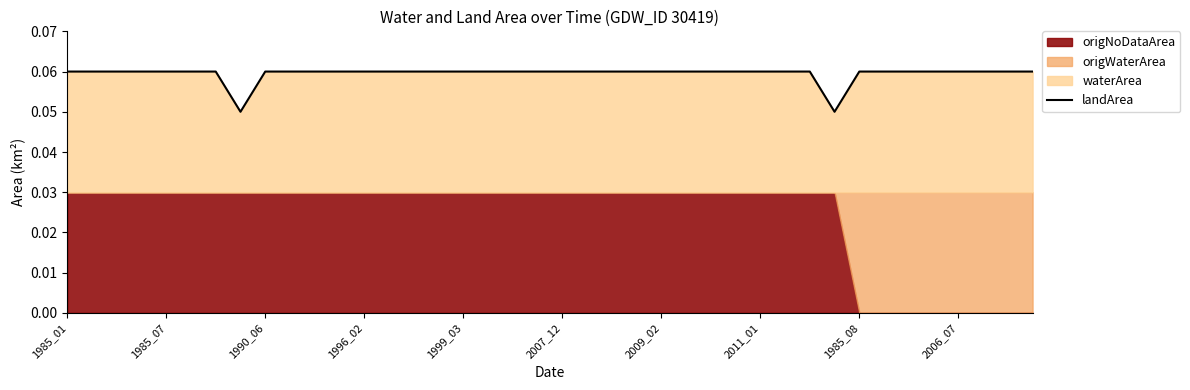

Which has a higher value, 17 or 16?

17